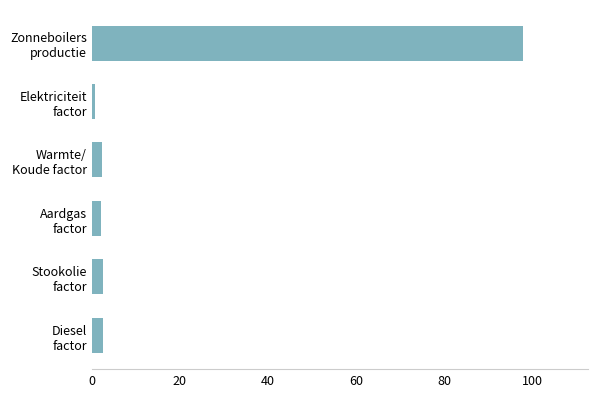

What is the average value?

18.1